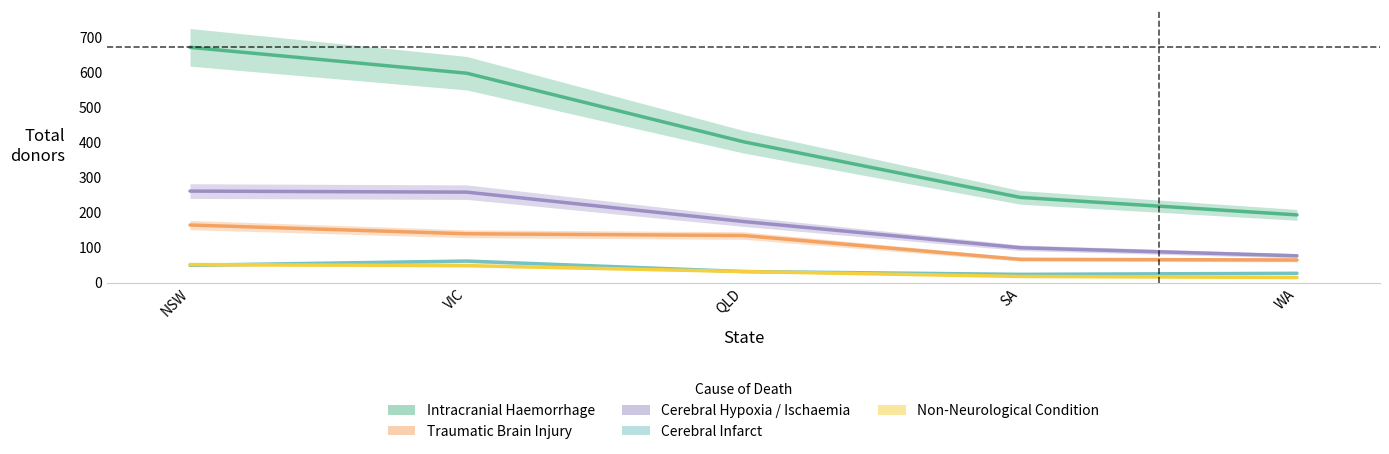

Which category has the lowest value across all series?

WA